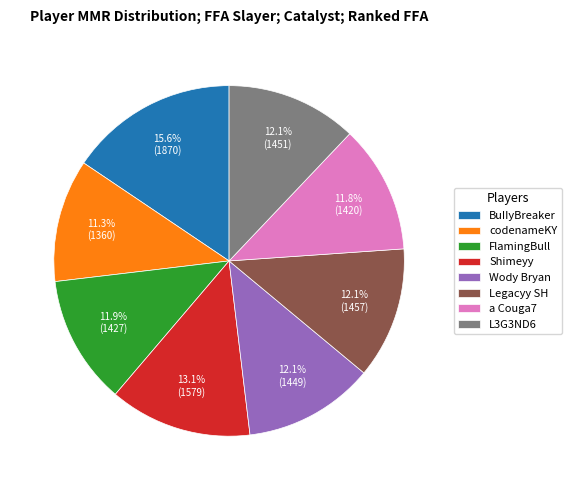

Between Shimeyy and BuIIyBreaker, which is larger?

BuIIyBreaker